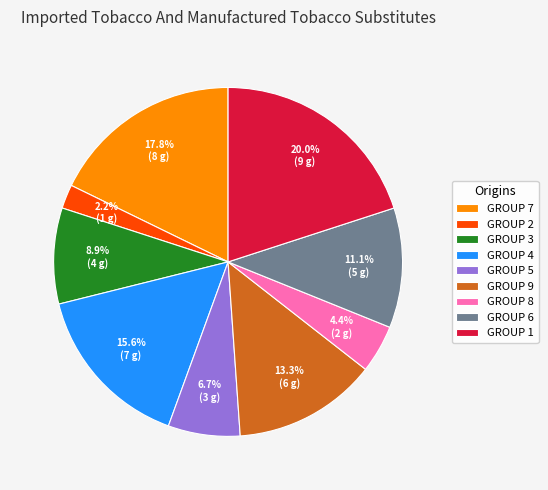

Do GROUP 6 and GROUP 2 together represent more than half of the pie?

No